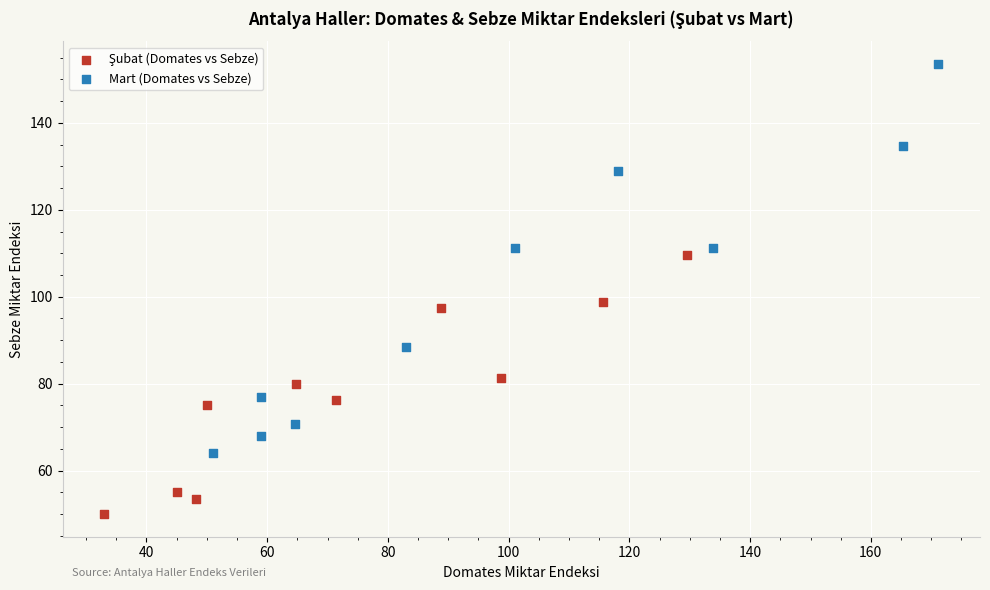

Which series contains the highest Y value?

Mart (Domates vs Sebze)